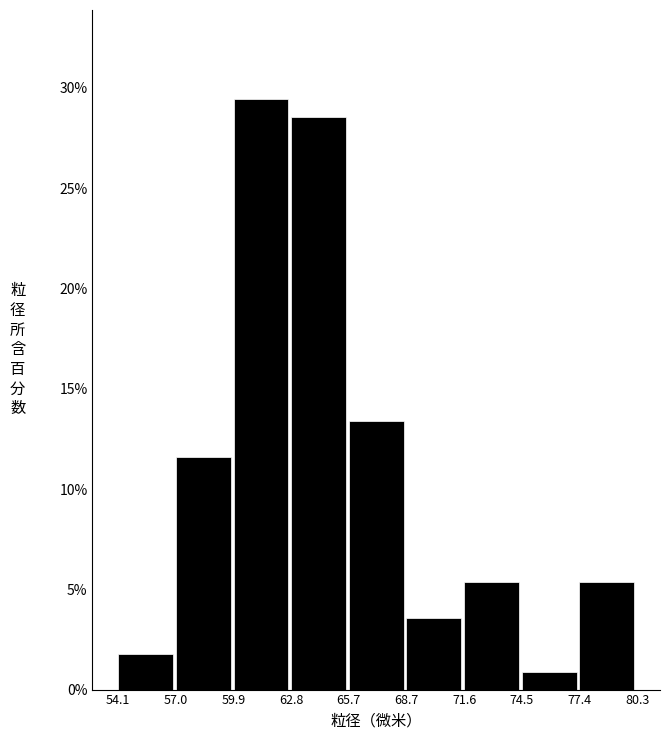

How tall is the bar that spans 77.4 to 80.3 on the x-axis? The values are not printed on the chart, so give them approximately, as read against the axis.

5.5